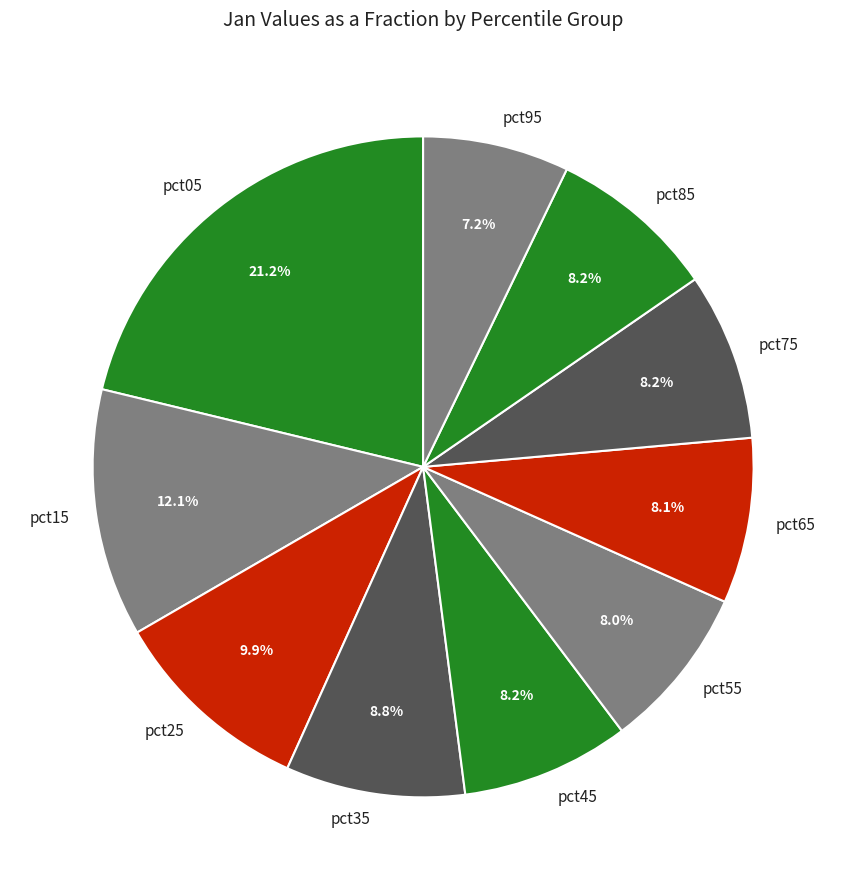

Is there a majority slice in this chart?

No